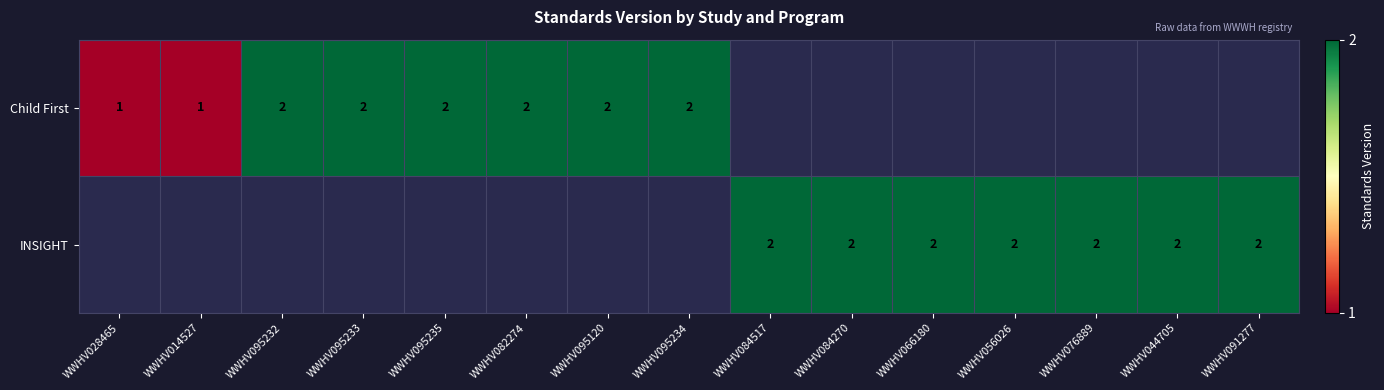

Which category has the highest value across all series?

WWHV095232